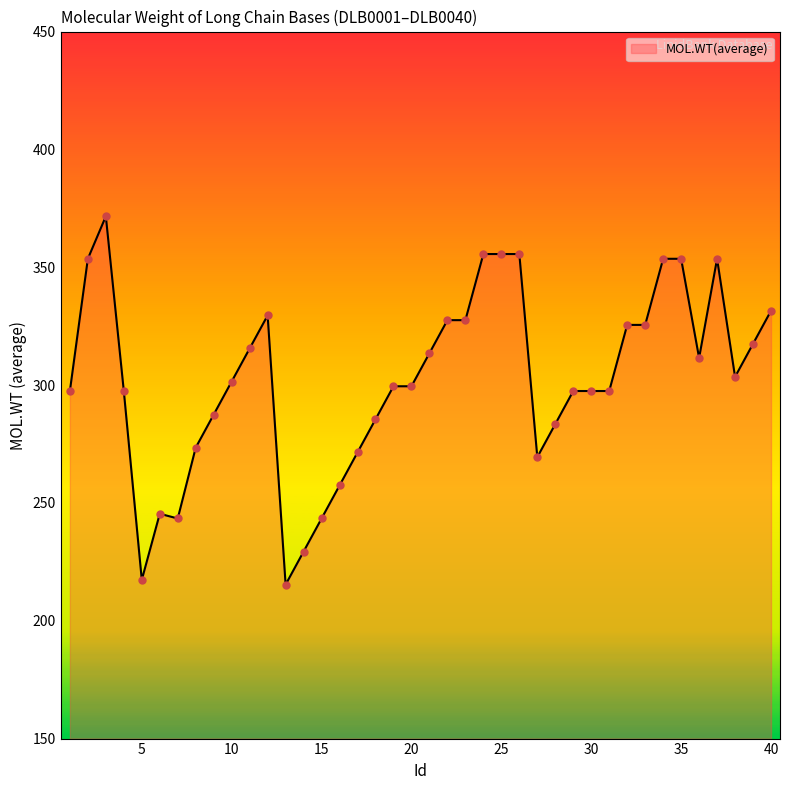

What is the maximum value shown in the chart?

371.6